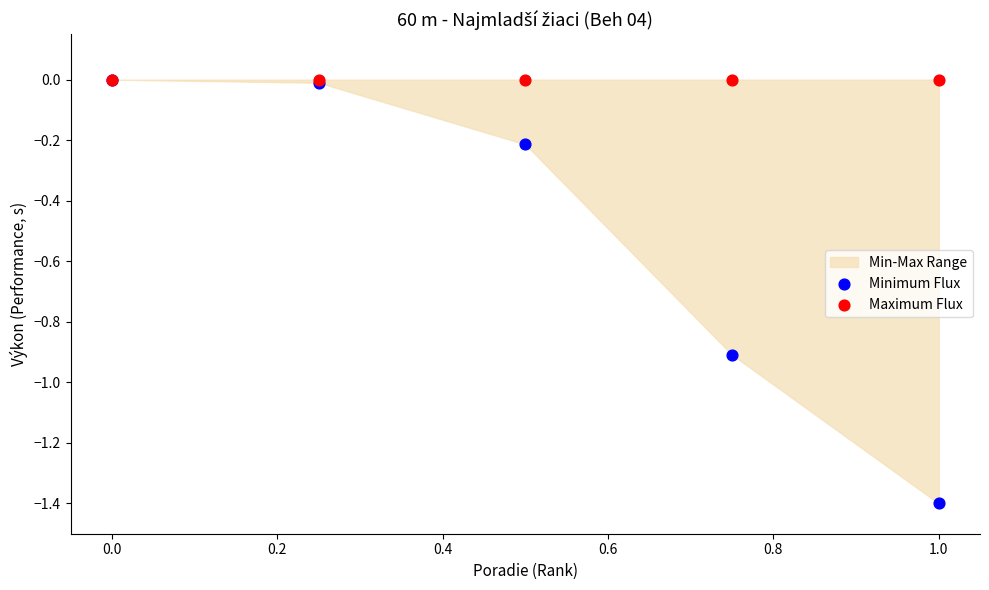

Which series reaches the minimum Y coordinate?

Minimum Flux